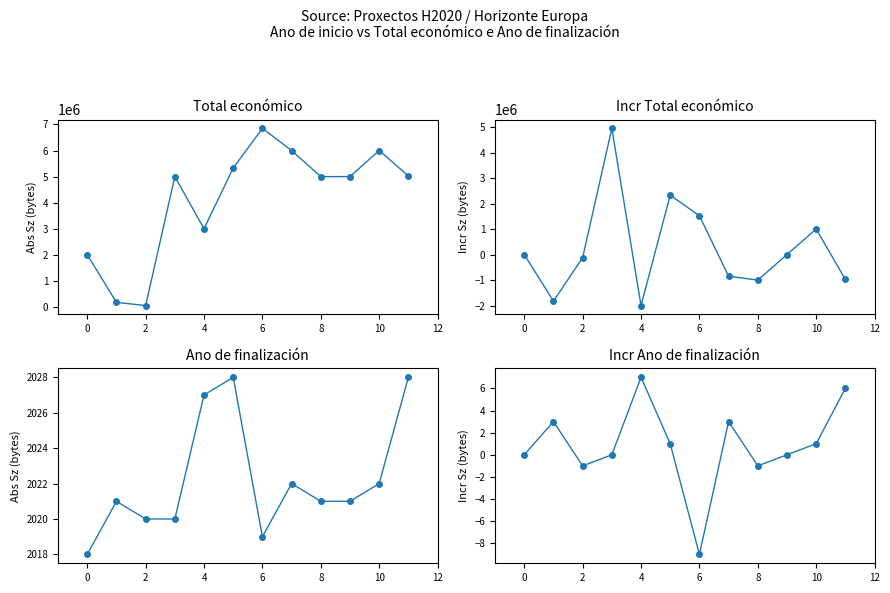

Which series has the largest total across all categories?

Total económico